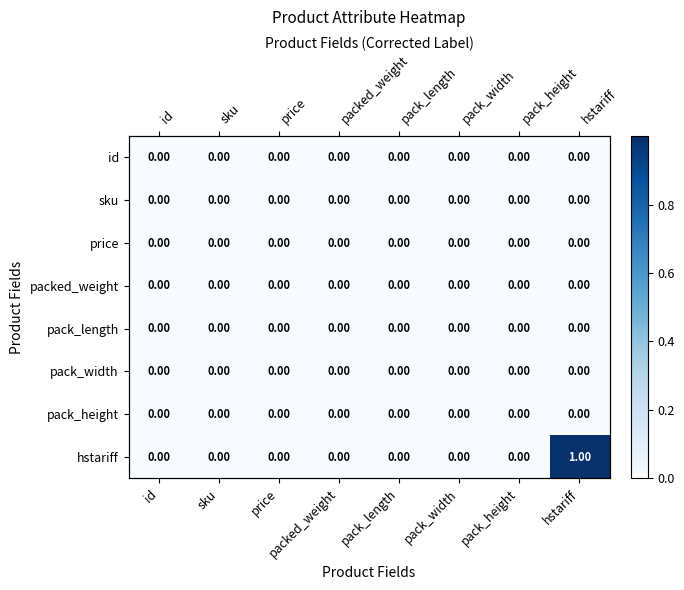

How many id values are between 0 and 1?

8